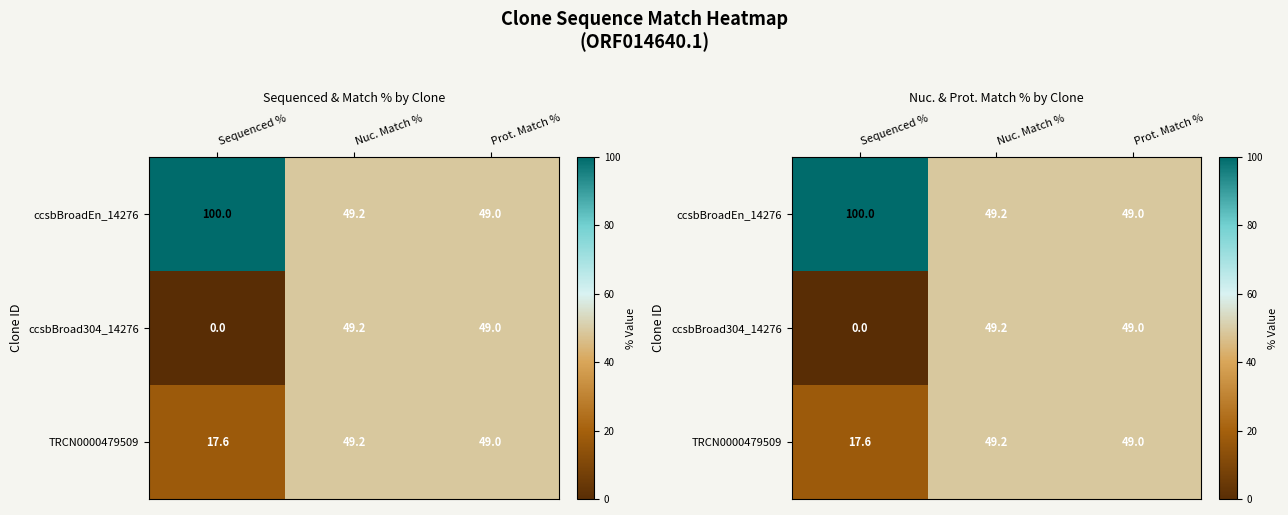

At which category is the sum across all series the highest?

Nuc. Match %